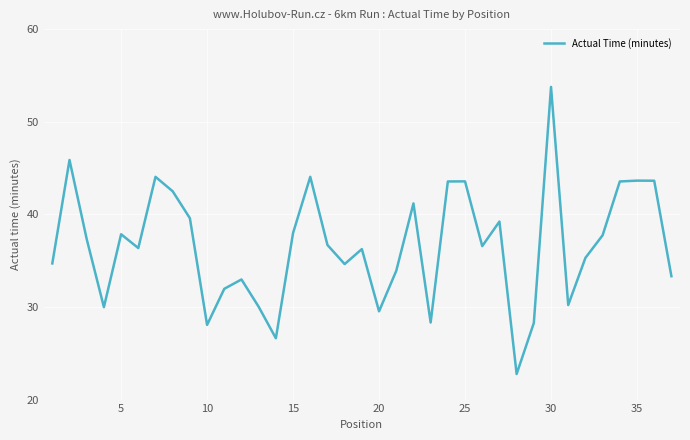

What is the smallest value displayed?

22.8